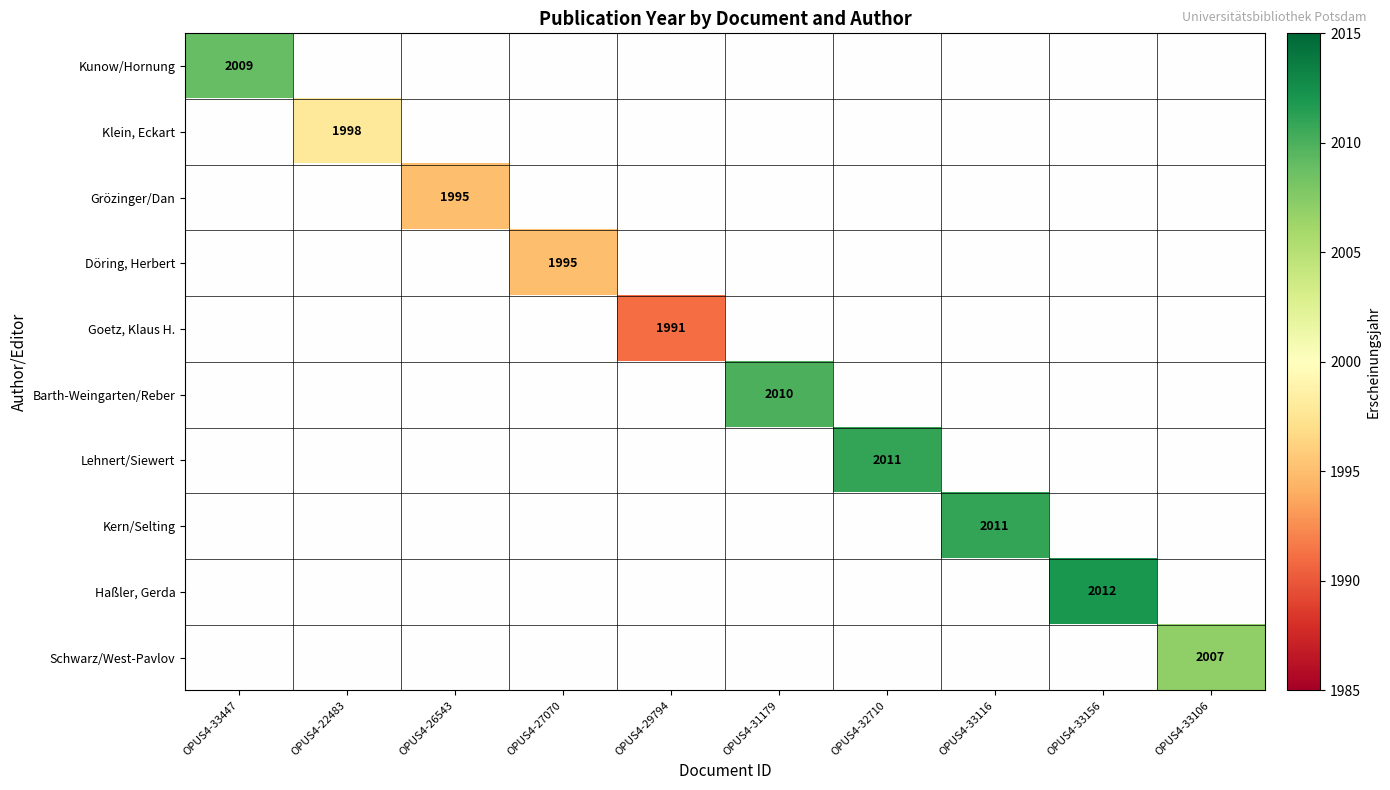

Which series has the widest spread of values?

Kunow/Hornung